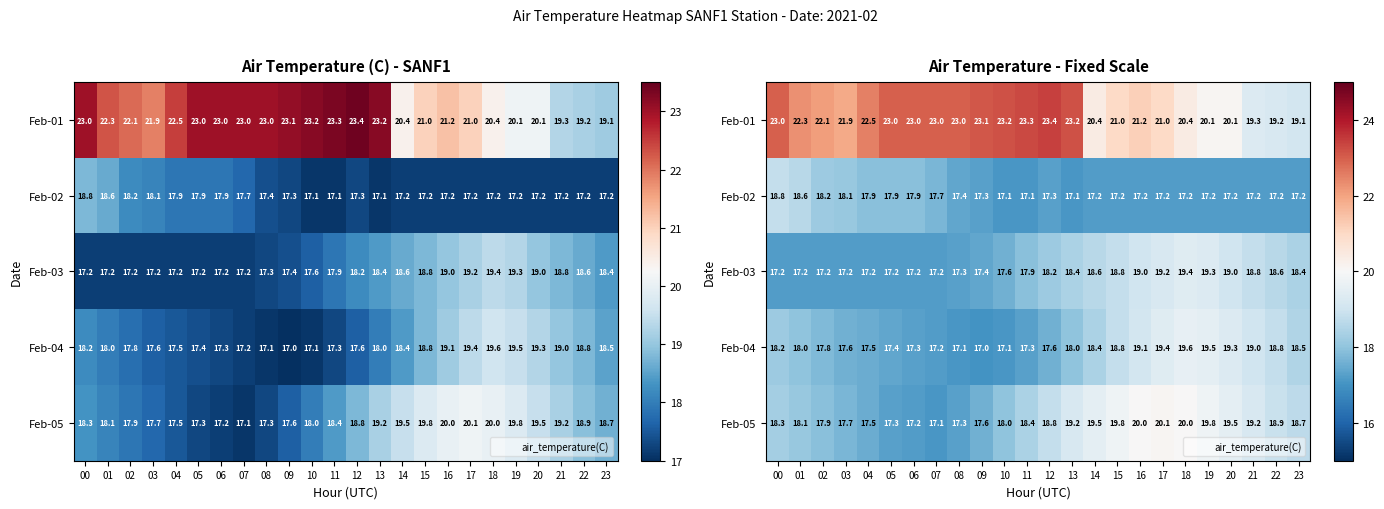

The value of Feb-04 at 15 is 7.2. True or false?

False